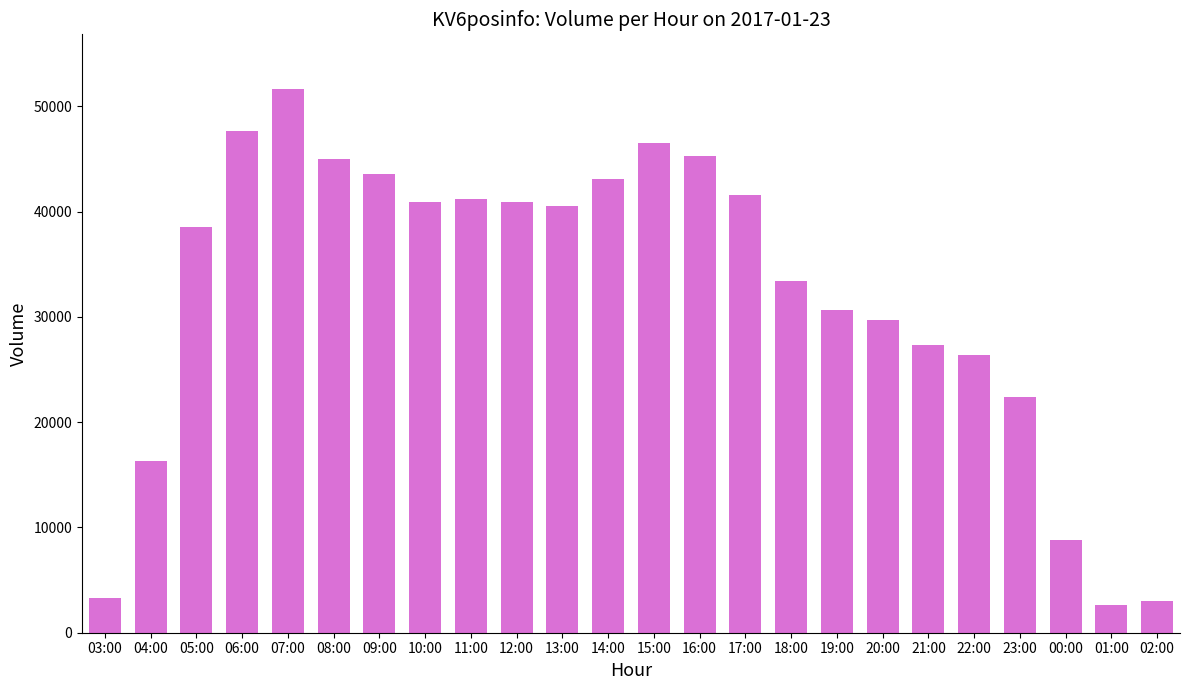

Between 09:00 and 05:00, which is larger?

09:00